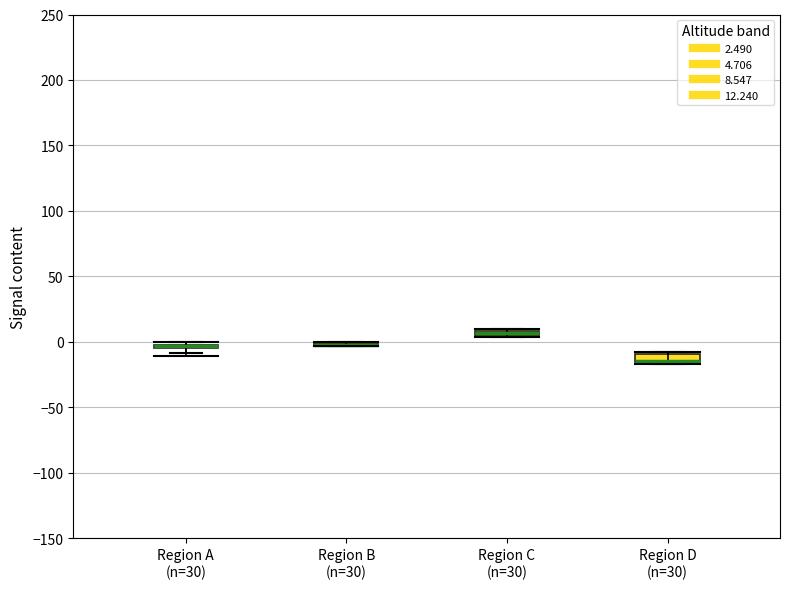

Where is the upper edge of the box for Region D (n=30) on the y-axis? The values are not printed on the chart, so give them approximately, as read against the axis.

-10